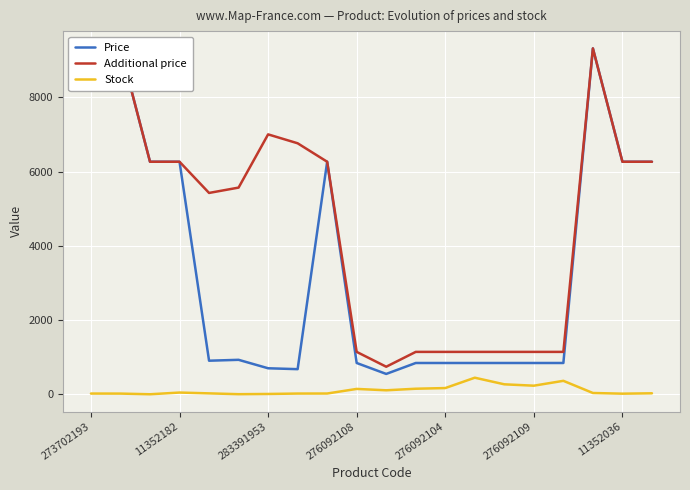

How many lines are shown in the chart?

3